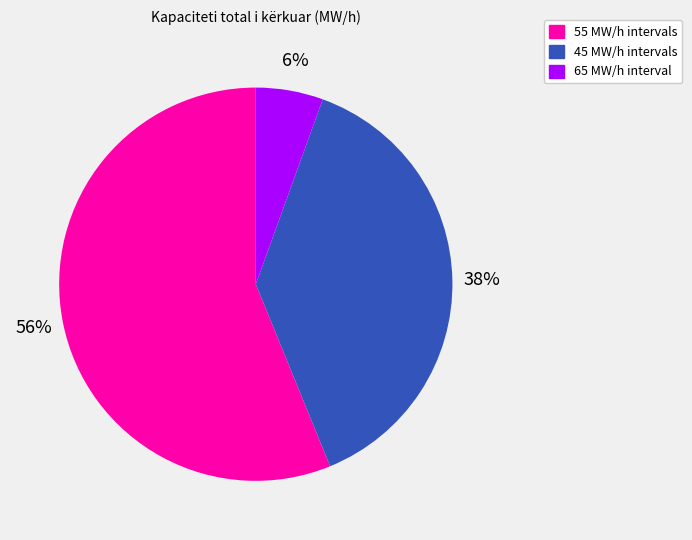

How many segments does this pie chart have?

3